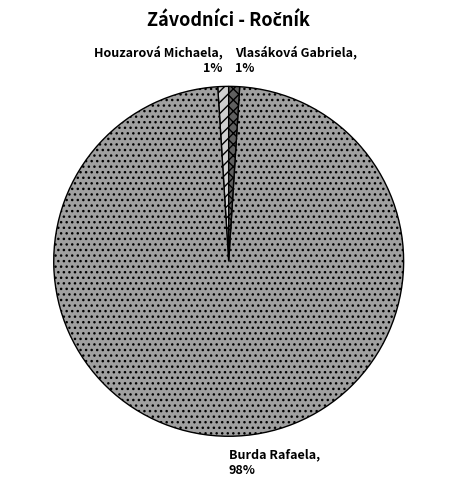

What percentage is the Houzarová Michaela slice, to the nearest percent?

1%